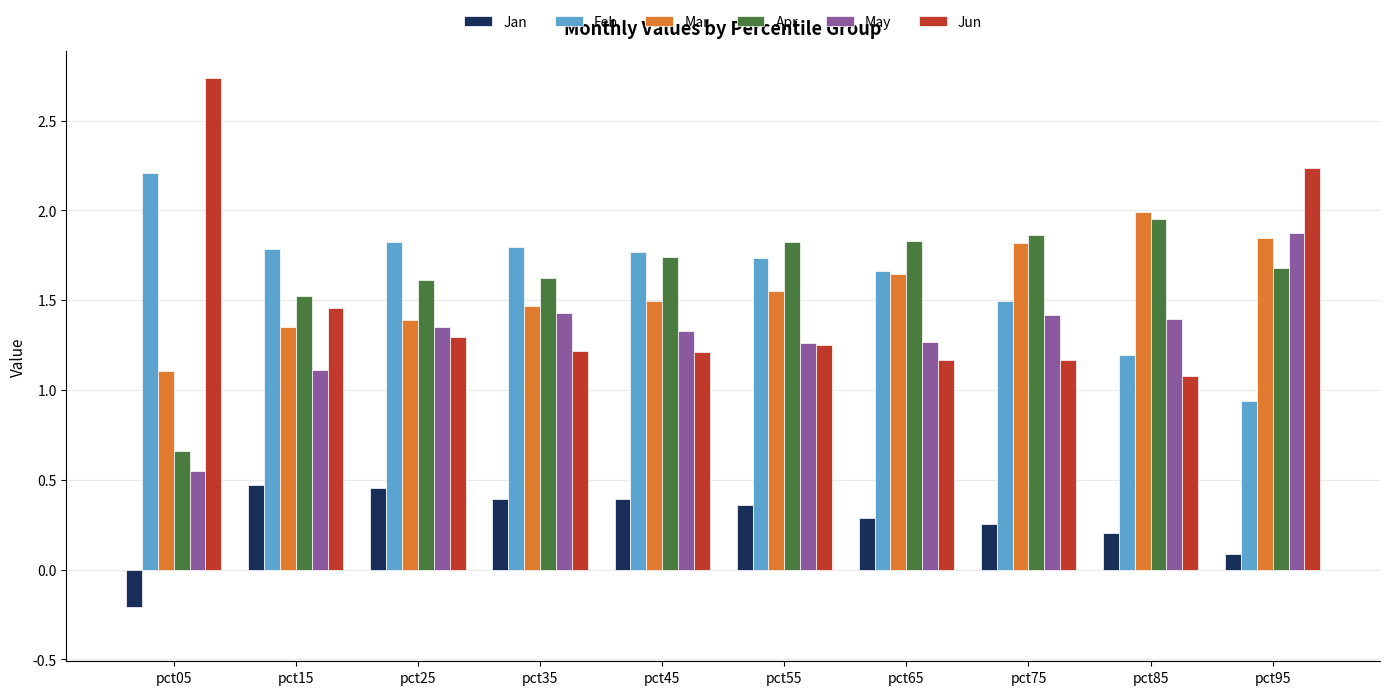

What is the sum of the Mar values at pct35 and pct45?

3.0